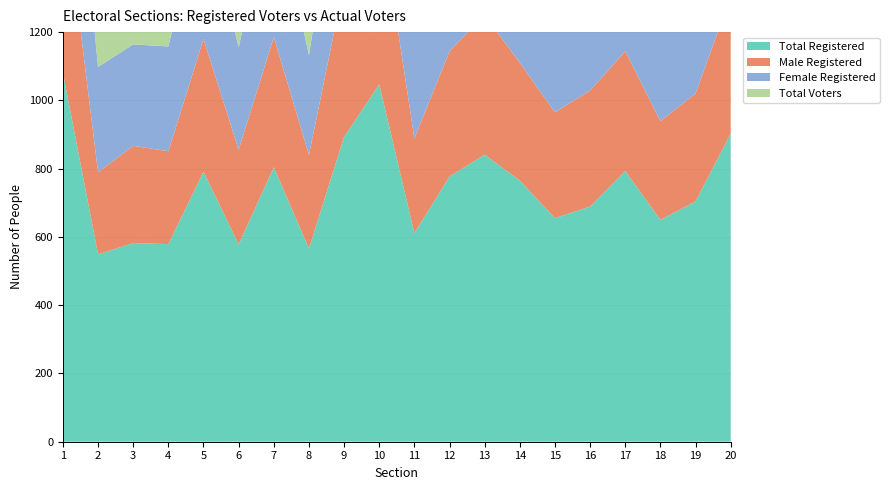

Reading left to right, transcribe all the data shown in this chart.

Total Registered: 1=1081	2=549	3=582	4=579	5=791	6=578	7=804	8=566	9=893	10=1047	11=611	12=777	13=841	14=765	15=655	16=689	17=793	18=650	19=704	20=903
Male Registered: 1=544	2=240	3=285	4=272	5=389	6=277	7=381	8=274	9=450	10=519	11=277	12=367	13=409	14=345	15=310	16=340	17=351	18=289	19=316	20=402
Female Registered: 1=537	2=309	3=297	4=307	5=402	6=301	7=423	8=292	9=443	10=528	11=334	12=410	13=432	14=420	15=345	16=349	17=442	18=361	19=388	20=501
Total Voters: 1=412	2=323	3=294	4=294	5=381	6=280	7=467	8=284	9=436	10=571	11=349	12=420	13=422	14=418	15=346	16=331	17=426	18=364	19=393	20=551